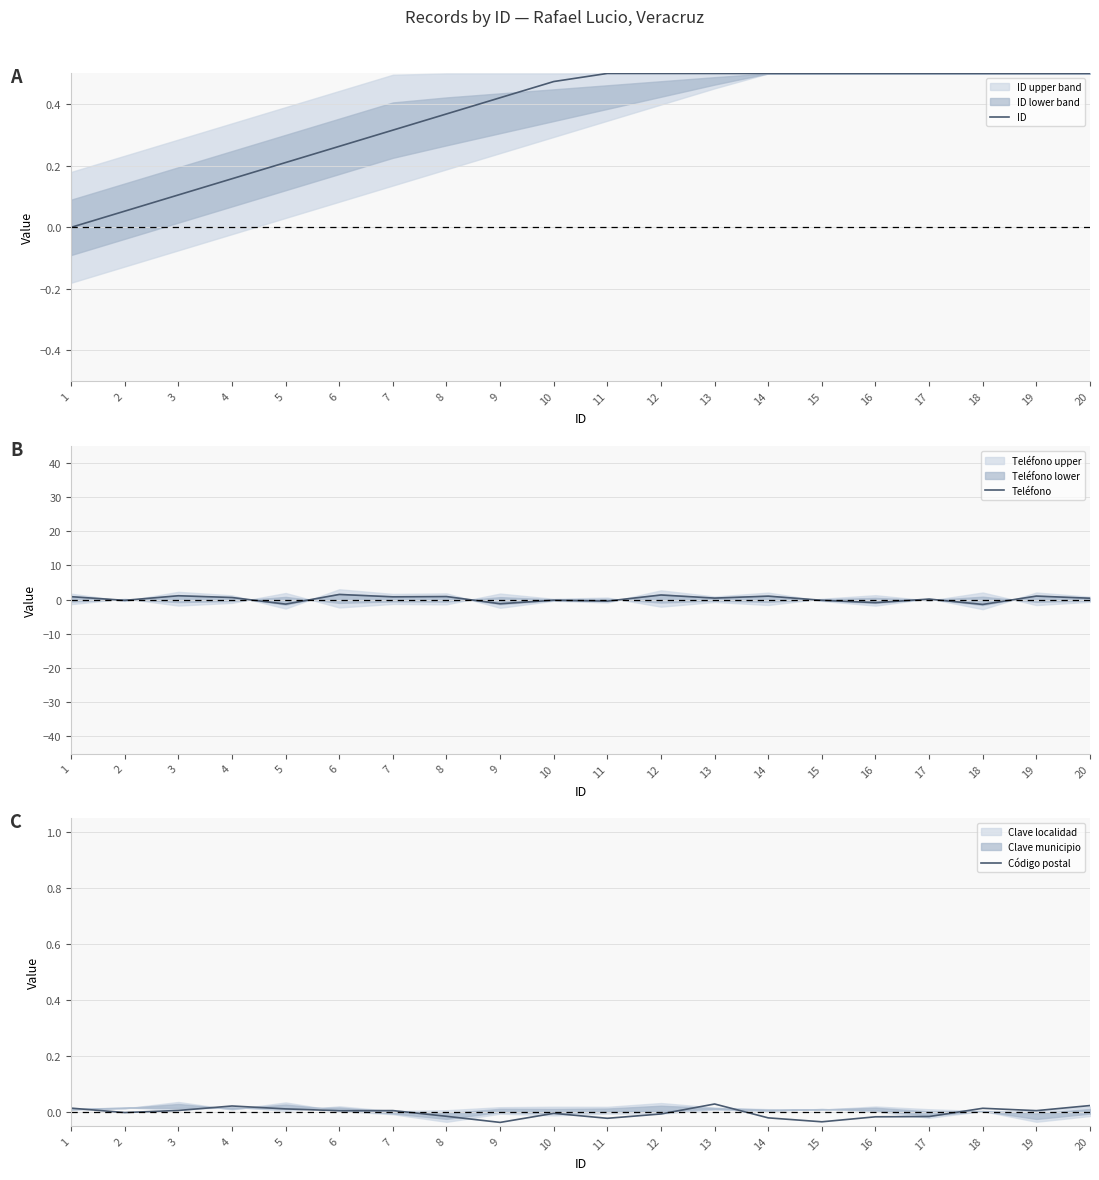

What are all the series names shown in the legend?

ID, Teléfono, Código postal